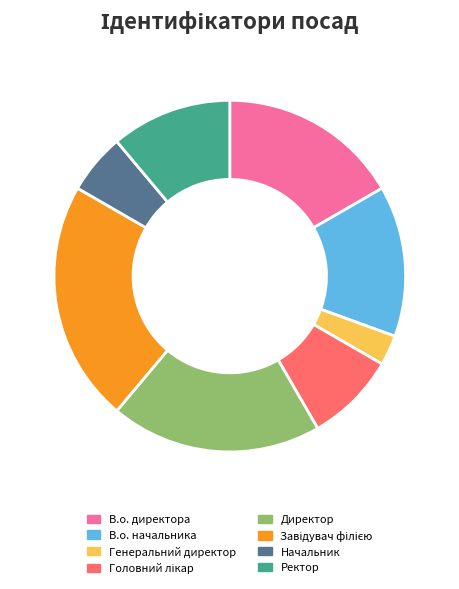

How many slices are in this pie chart?

8